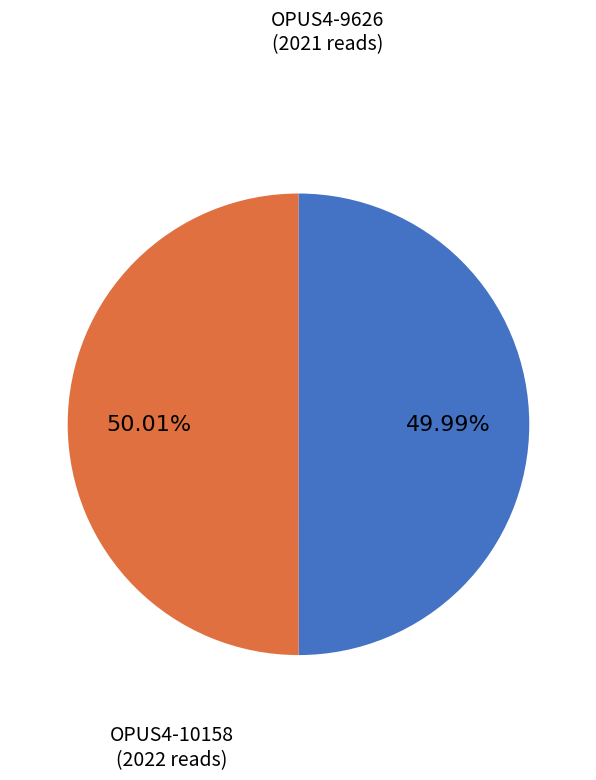

Is there any slice that represents more than half of the pie?

Yes